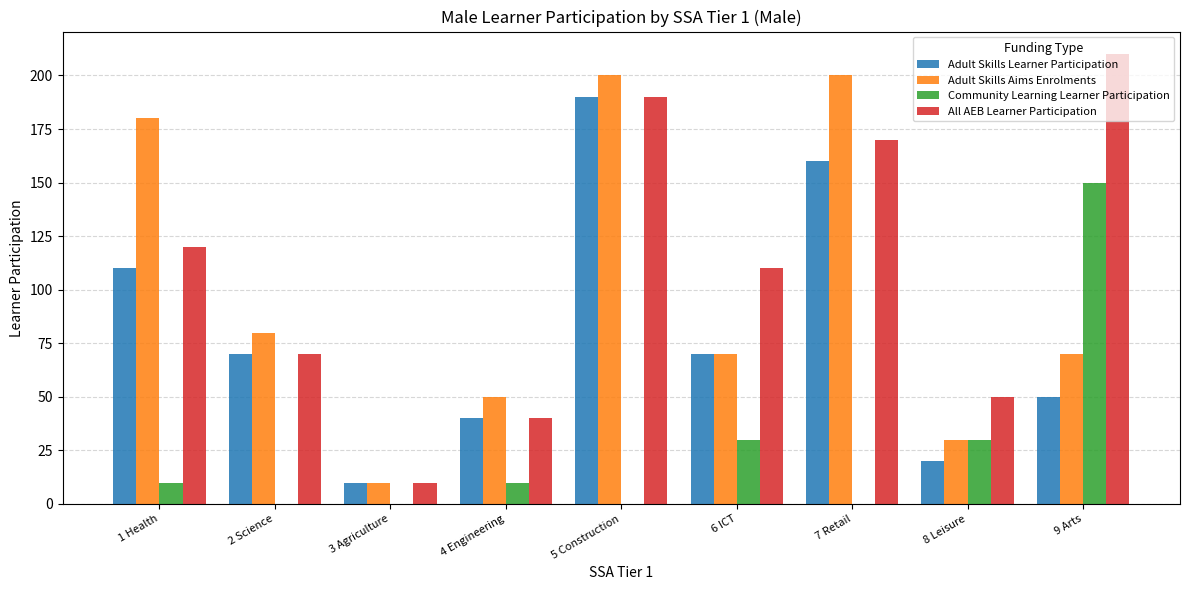

What is the sum of all All AEB Learner Participation values?

970